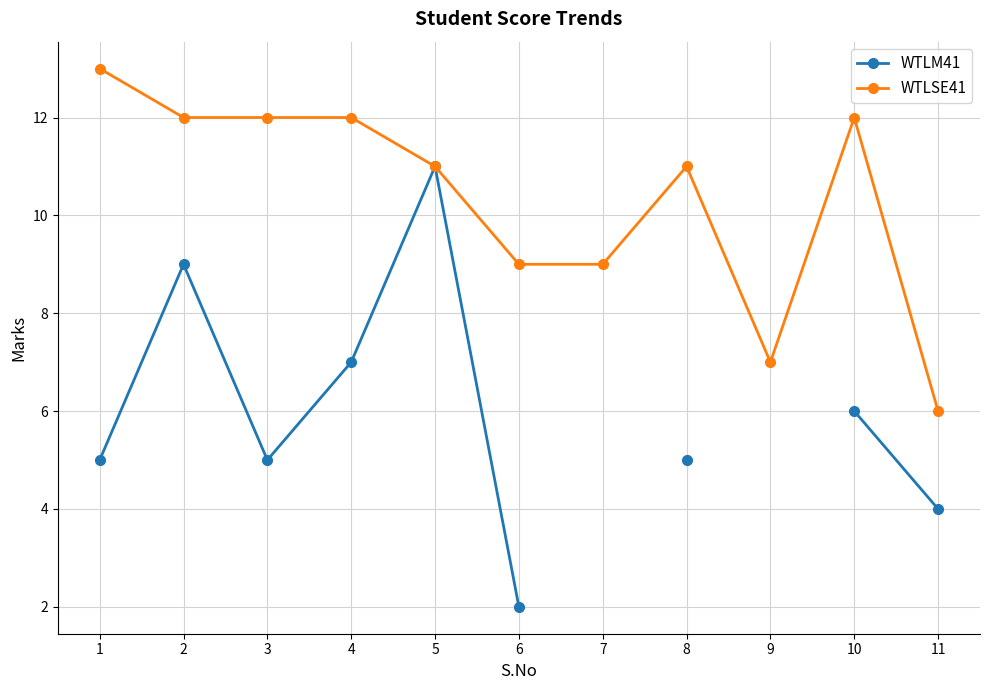

At which label is WTLSE41 closest to 9?

6